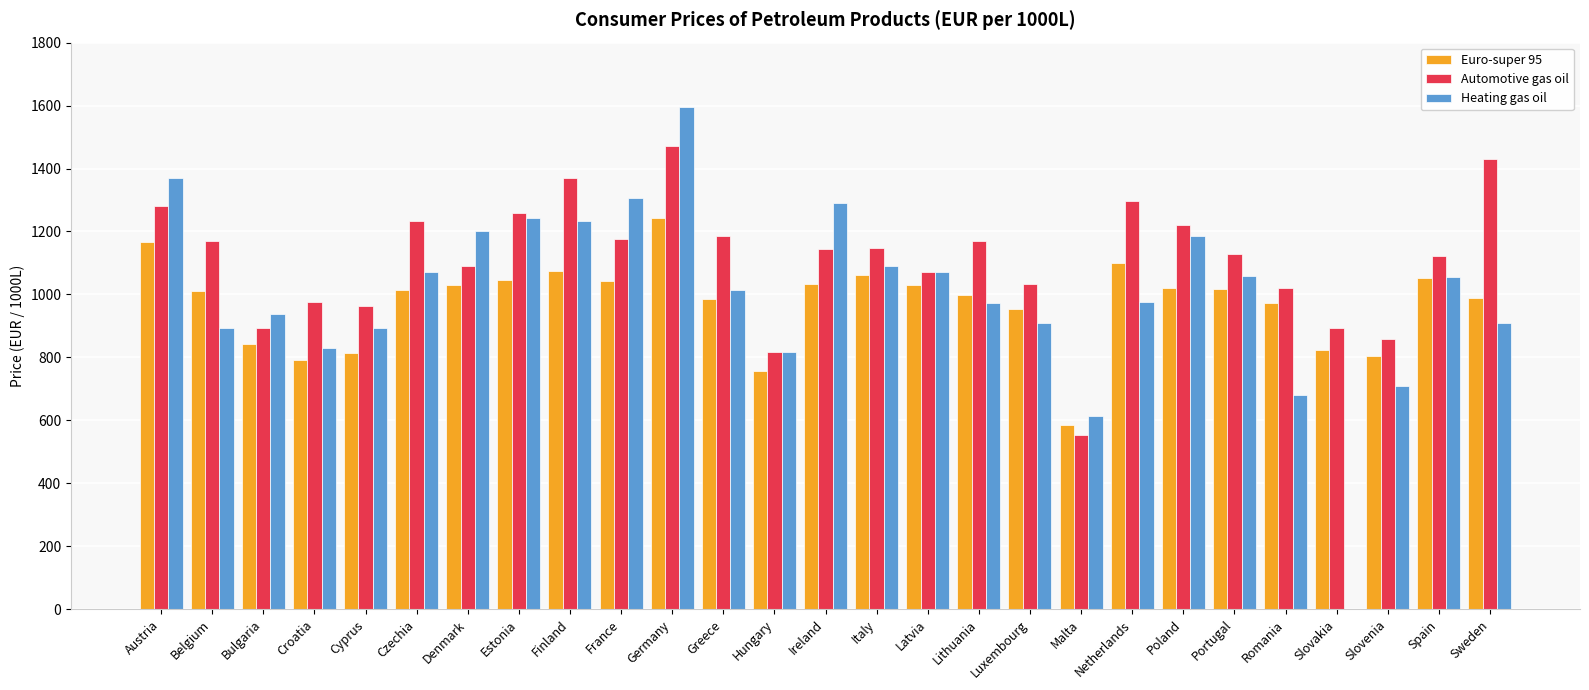

The Heating gas oil series shows 1005.0 at Germany. True or false?

False